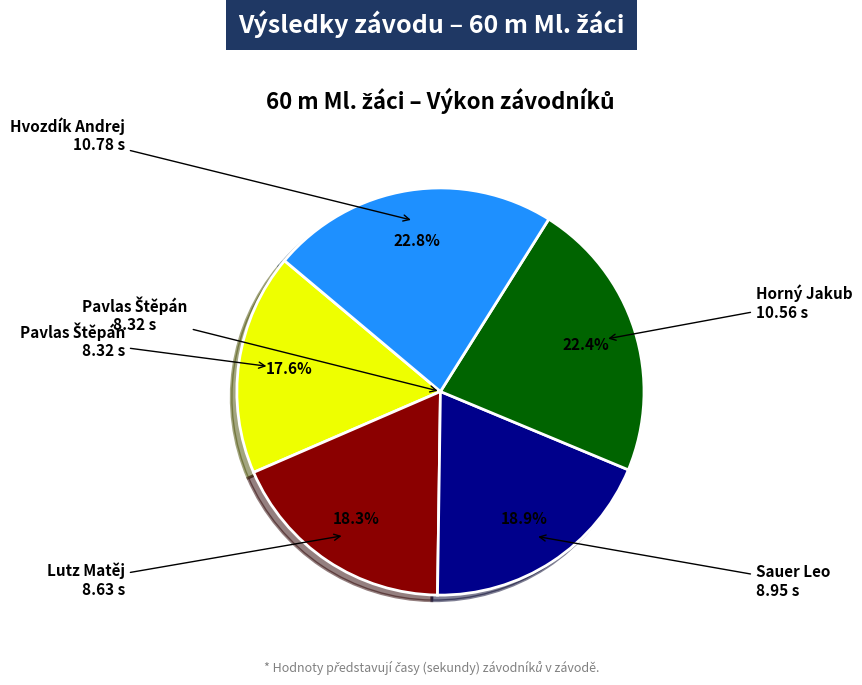

Does any single category account for the majority?

No